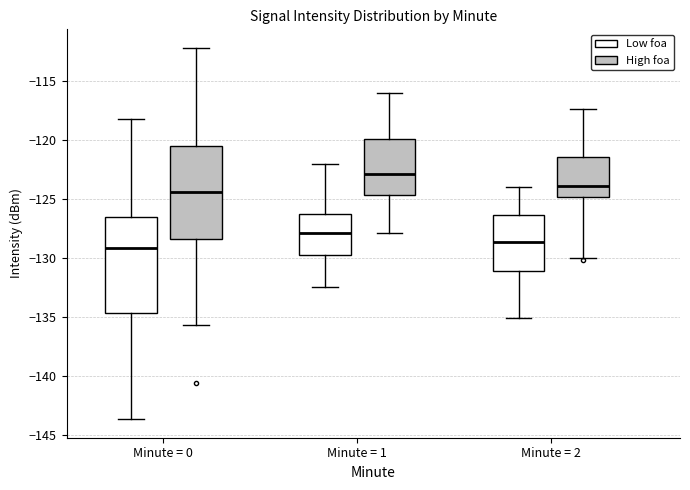

Which box has the highest median line?

Minute = 1 (High foa)